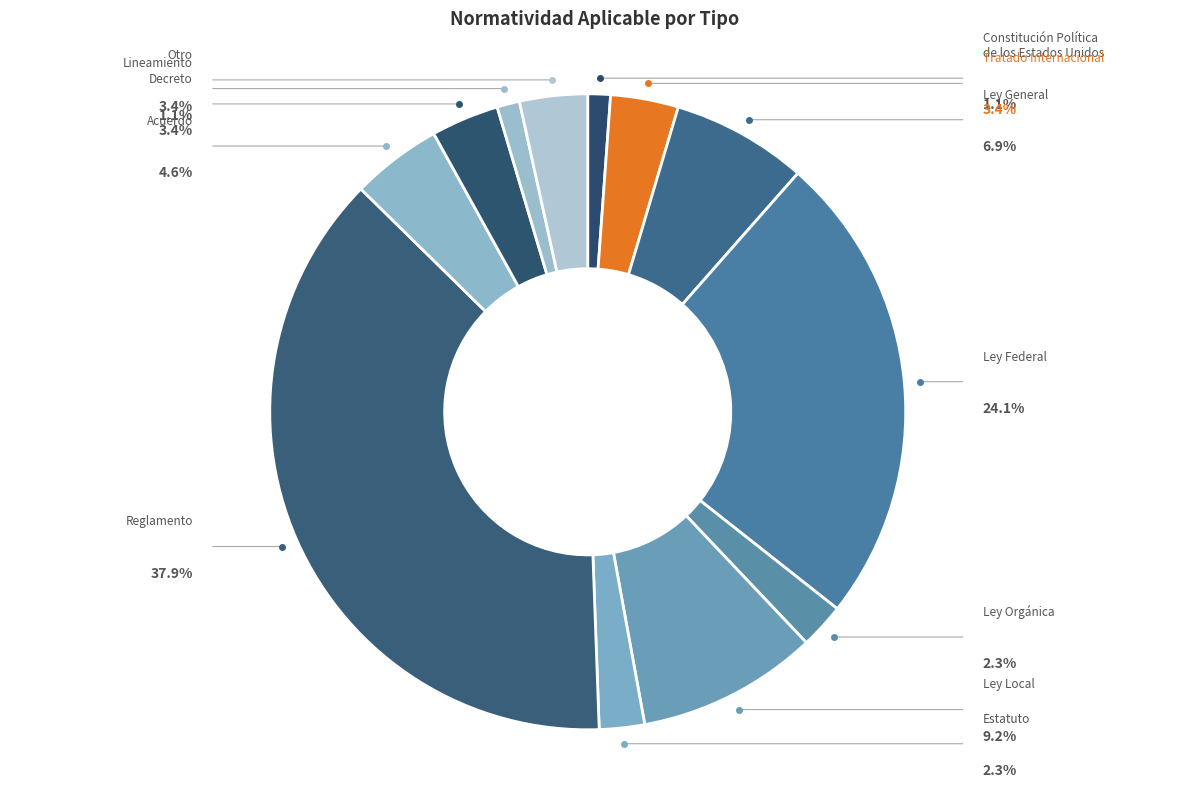

Which slice is the smallest?

Constitución Política
de los Estados Unidos